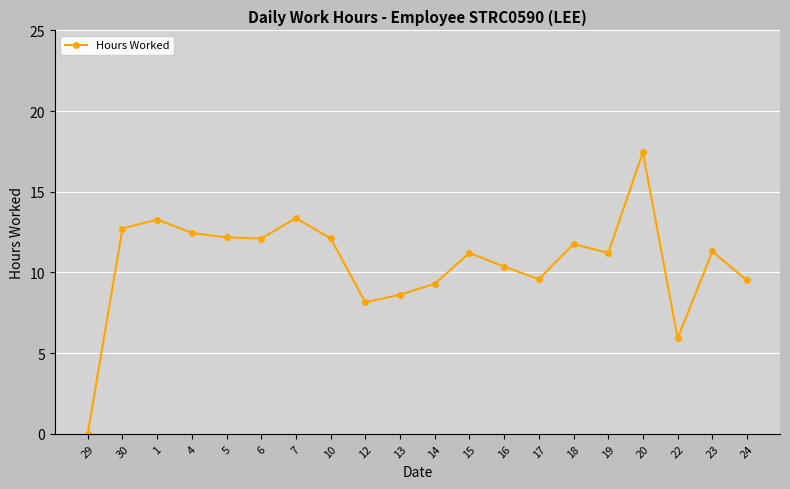

At which category does the chart reach its peak across all series?

20